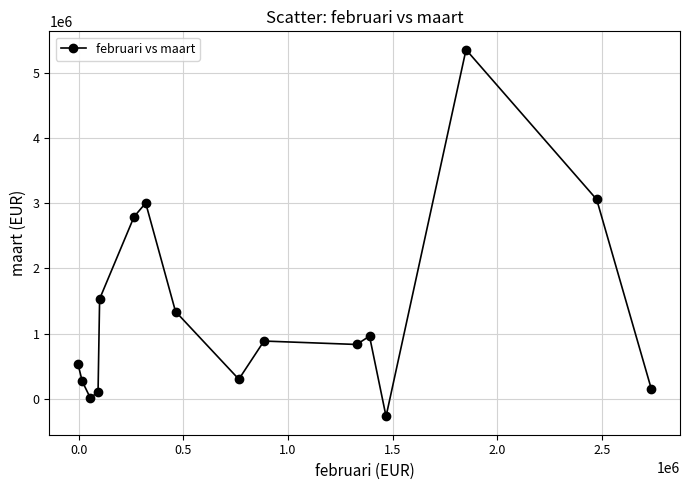

What is the difference between the second highest and minimum values?

3324500